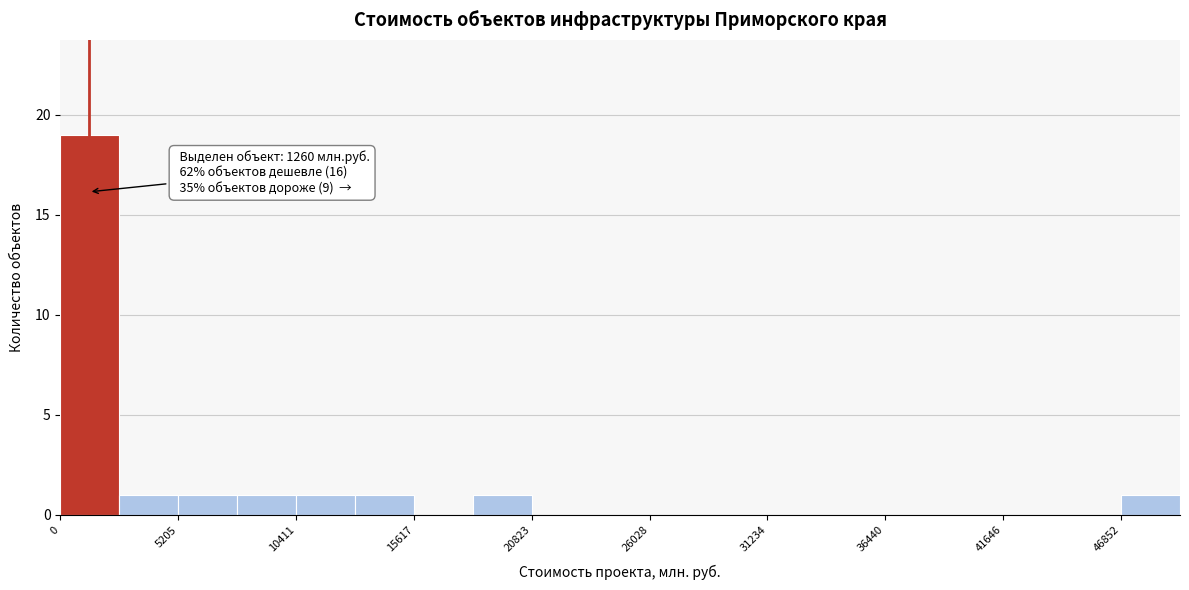

Around what value on the x-axis is the tallest bar? Give the approximate position of its centre, as read against the axis.

1000